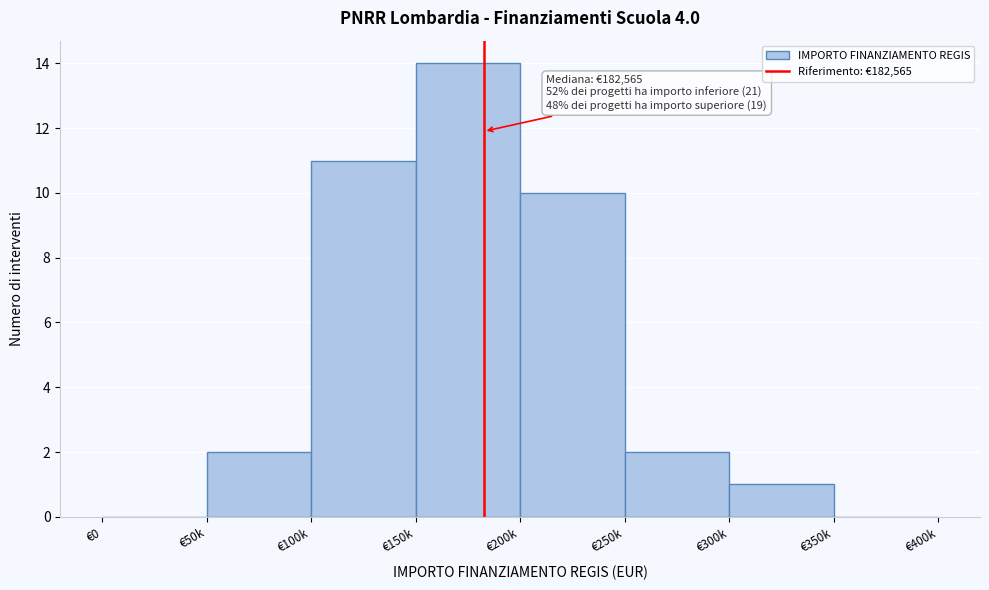

Reading left to right, what are all the values shown in this chart?

€0=0	€50k=2	€100k=11	€150k=14	€200k=10	€250k=2	€300k=1	€350k=0